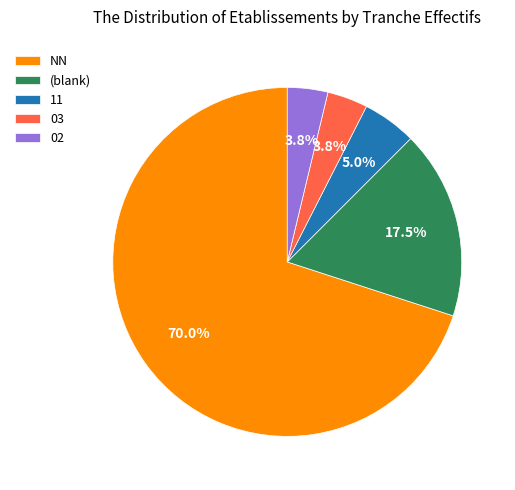

To the nearest percent, what is the combined percentage of 03 and 11?

9%